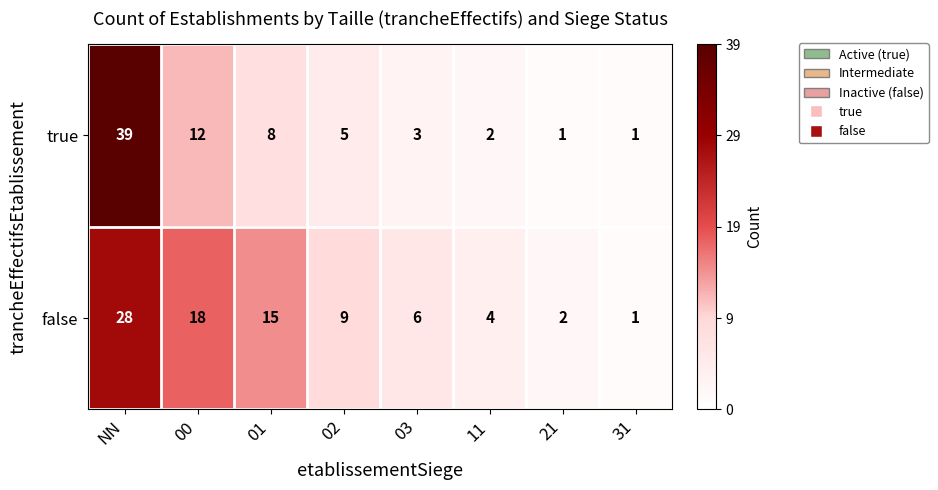

What is the average value of the false series?

10